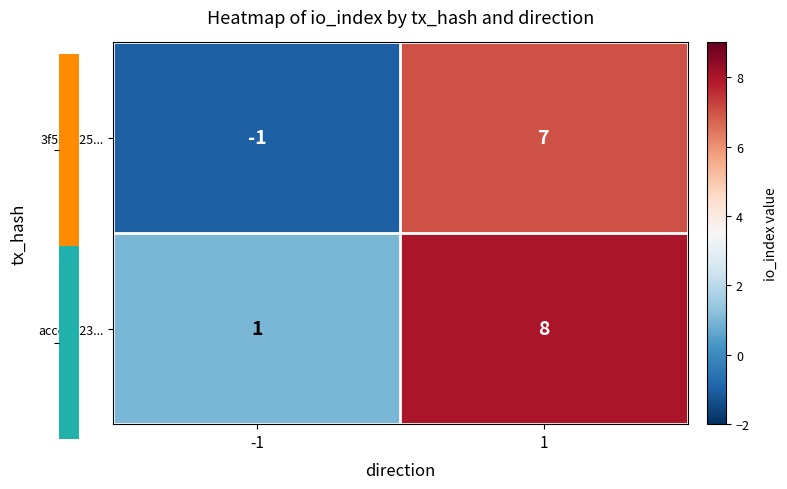

What is the difference between the acce7d23... values at 1 and -1?

7